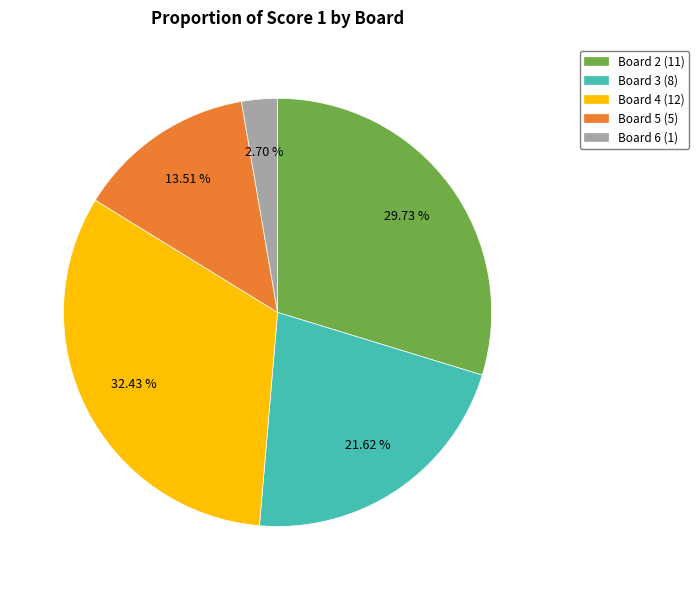

Which category has the biggest portion of the pie?

Board 4 (12)